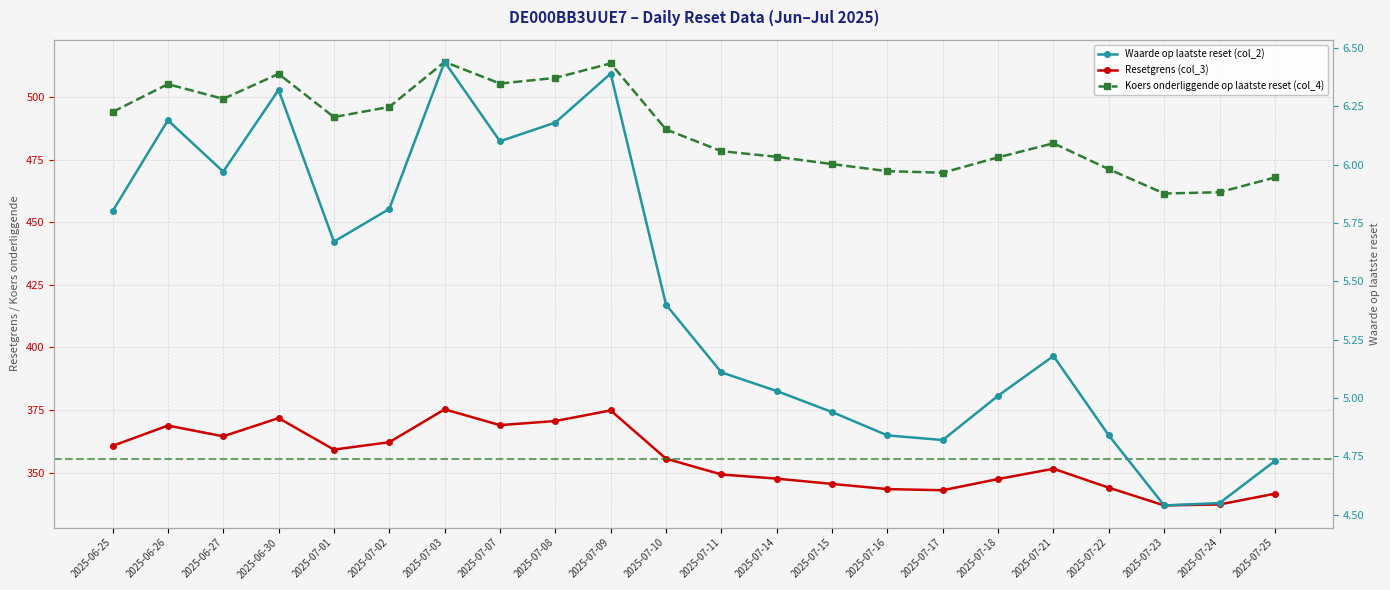

Read the Koers onderliggende op laatste reset (col_4) value at 2025-07-18.

476.0